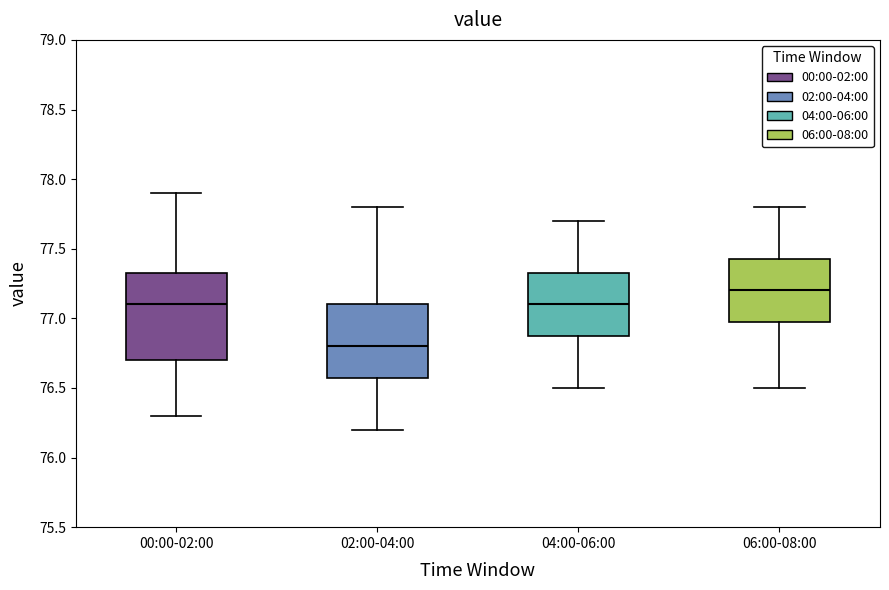

Where is the upper edge of the box for 02:00-04:00 on the y-axis? The values are not printed on the chart, so give them approximately, as read against the axis.

77.10